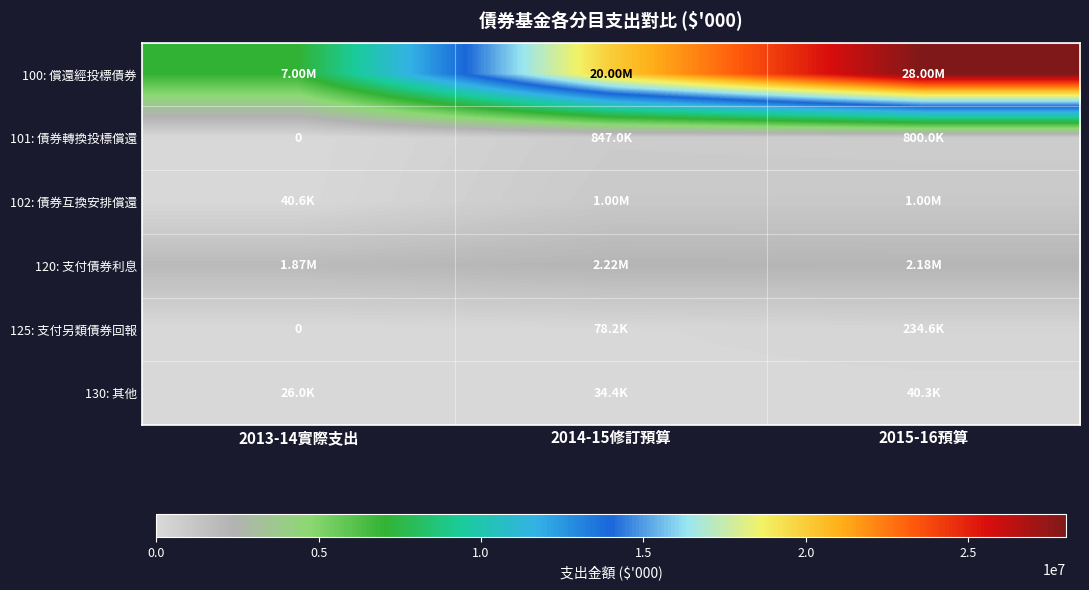

The value of 120: 支付債券利息 at 2013-14實際支出 is 1868805. True or false?

True